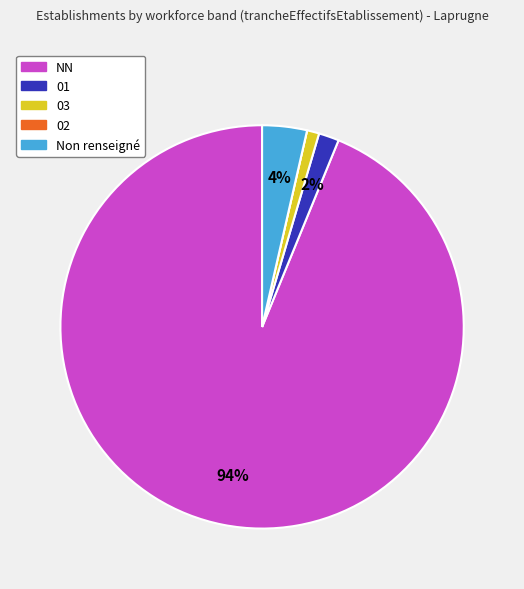

To the nearest percent, what is the average slice percentage?

20%